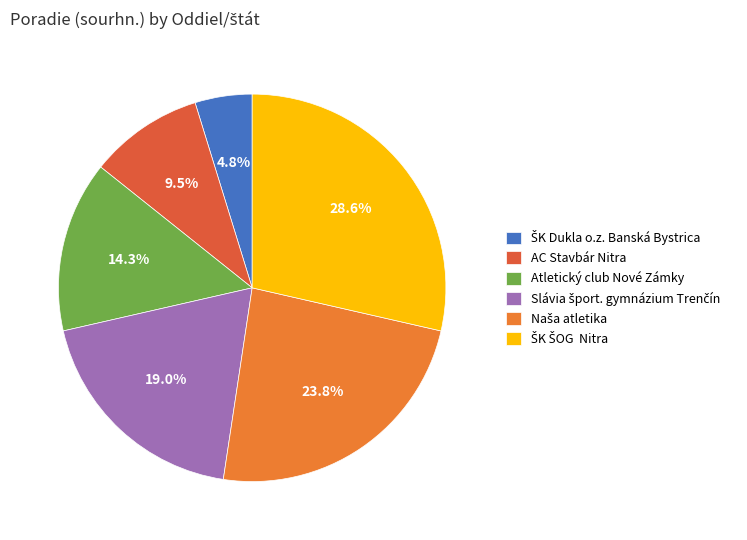

The Slávia šport. gymnázium Trenčín slice represents 19% of the pie. True or false?

True